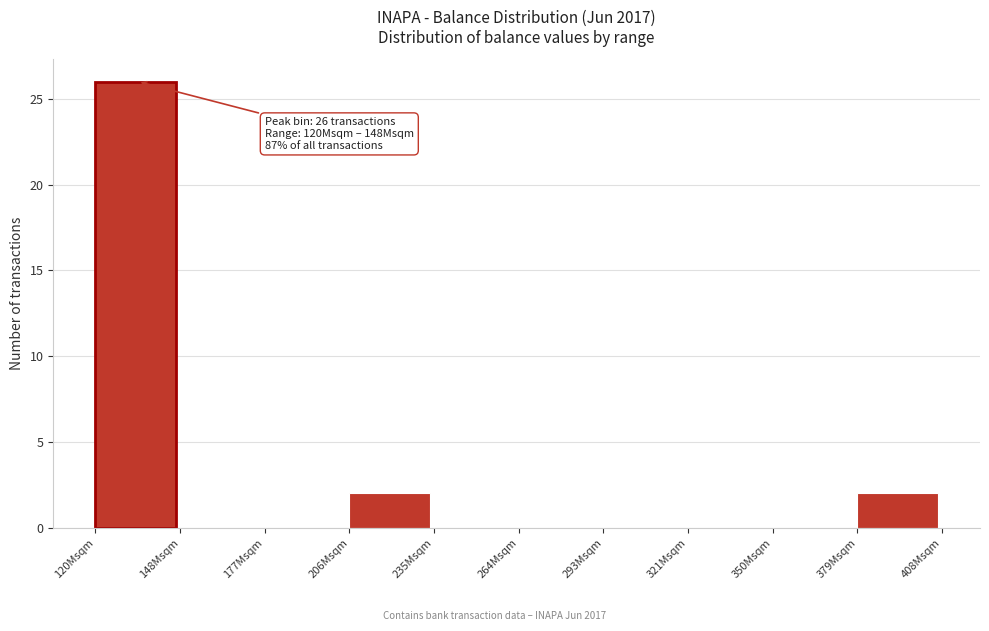

Reading left to right, list all the values displayed in this chart.

120Msqm=26	148Msqm=0	177Msqm=0	206Msqm=2	235Msqm=0	264Msqm=0	293Msqm=0	321Msqm=0	350Msqm=0	379Msqm=2